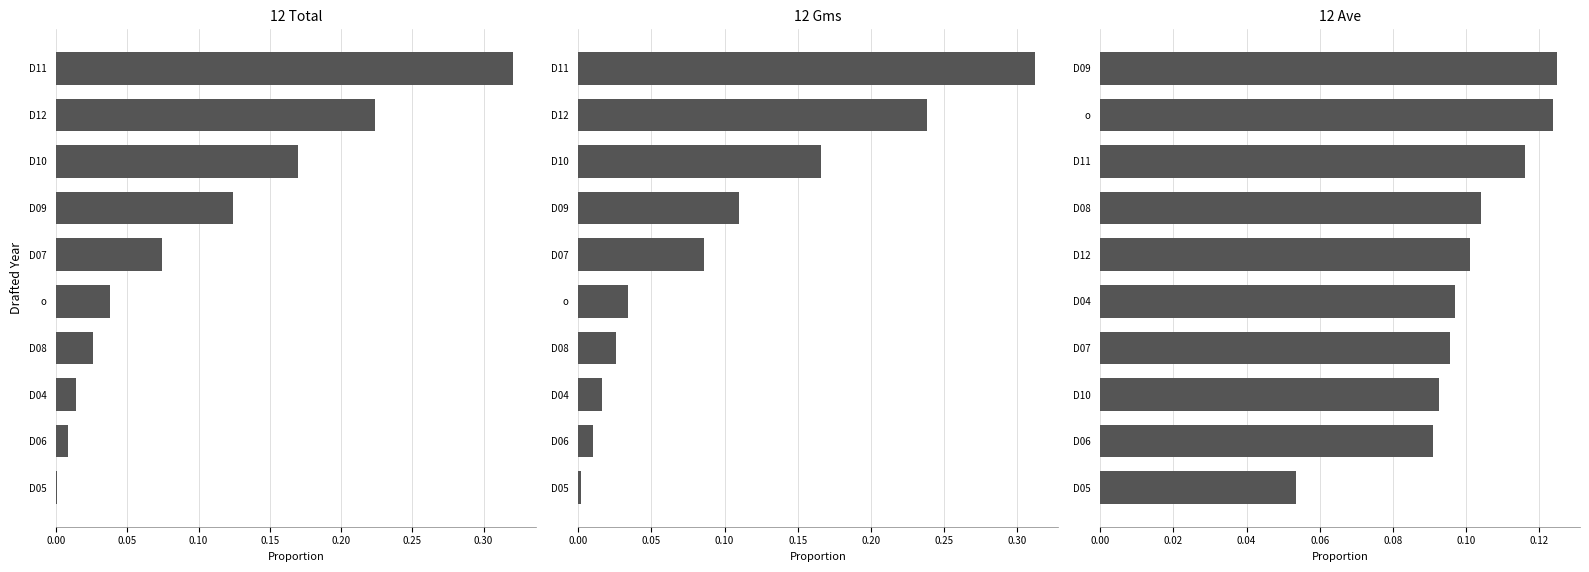

How many distinct data groups are displayed?

3